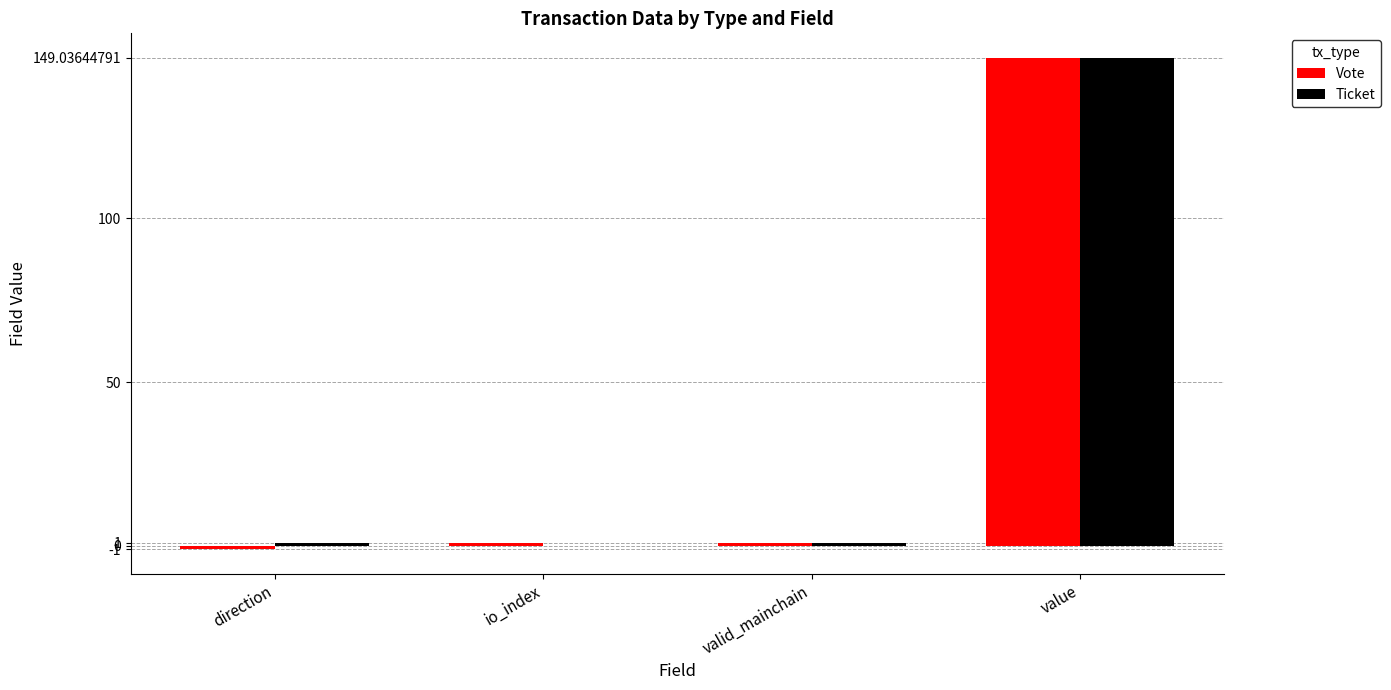

At which category is the sum across all series the highest?

value